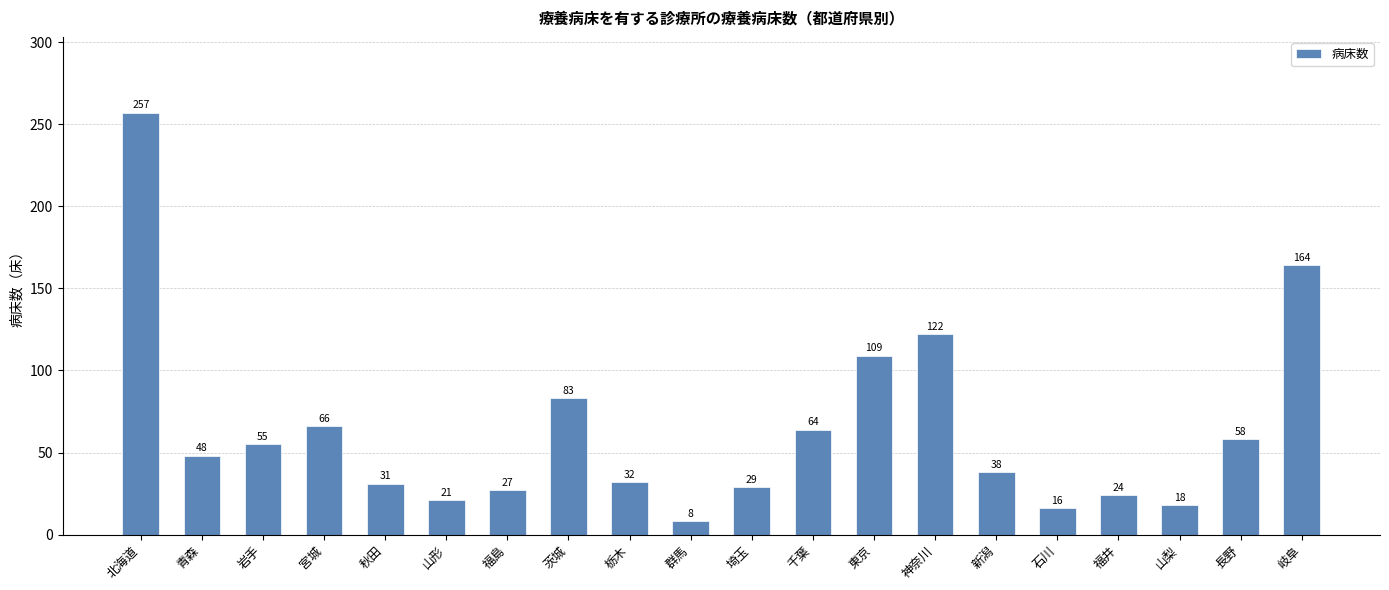

What is the minimum value shown in the chart?

8